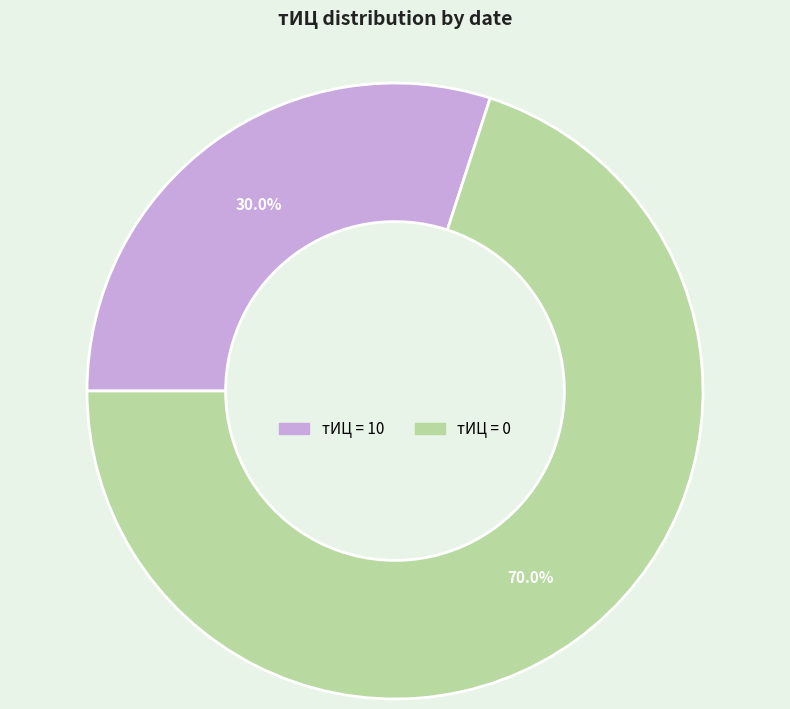

Is there any slice that represents more than half of the pie?

Yes